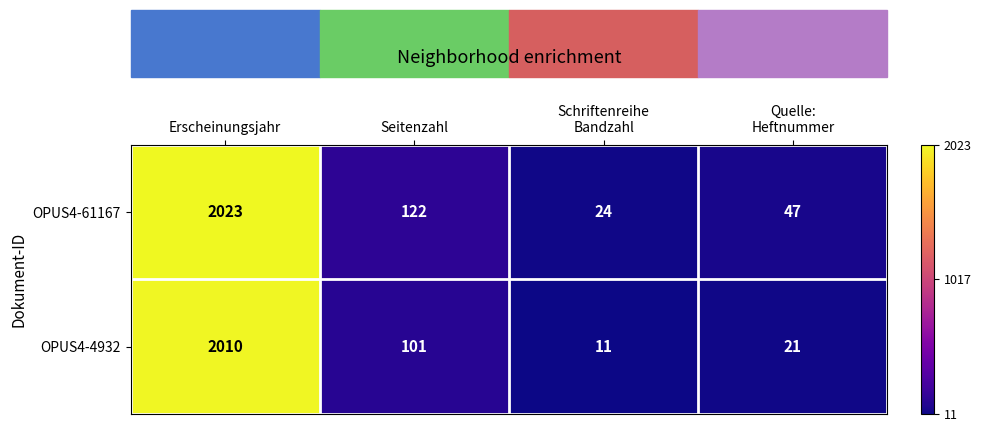

Is it true that OPUS4-4932 equals 3472 at Erscheinungsjahr?

False